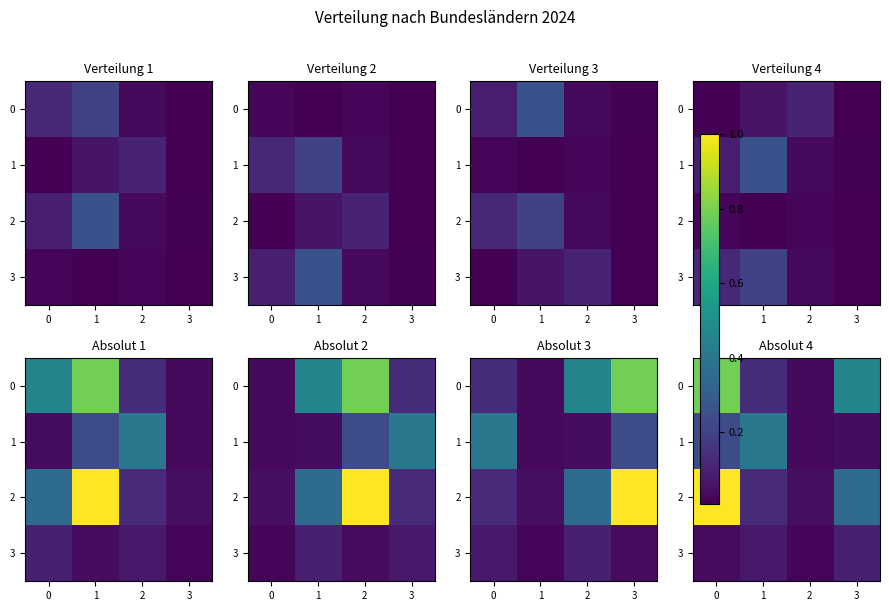

What is the highest value of the 0 series?

0.8